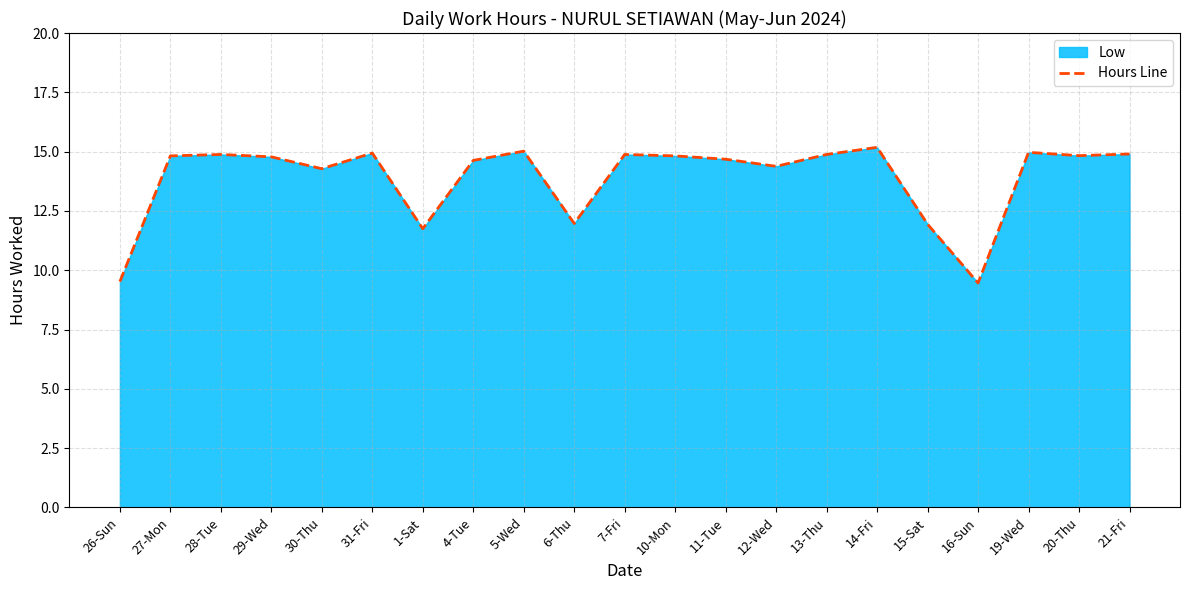

Approximately how many times larger is the value at 26-Sun compared to 10-Mon?

0.6